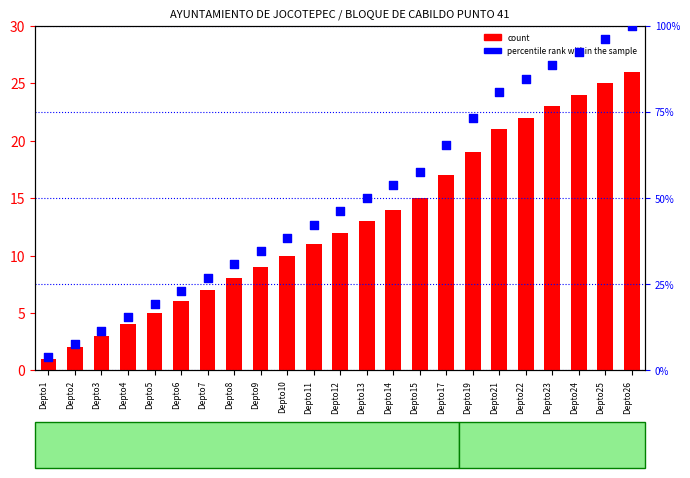

What are all the series names shown in the legend?

count, percentile rank within the sample